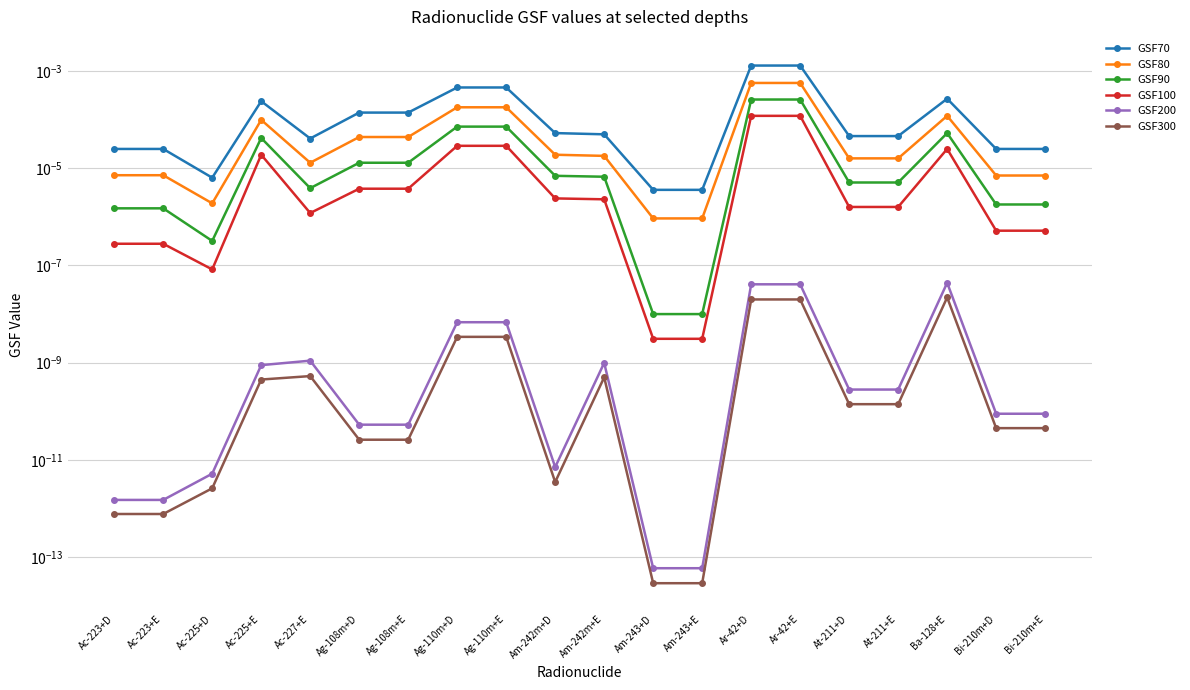

How many lines are shown in the chart?

6